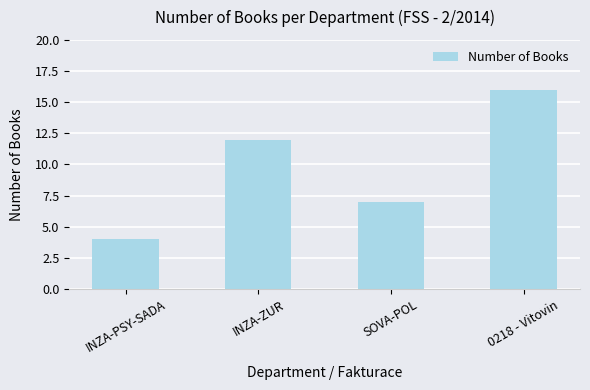

How many bars are there in total?

4